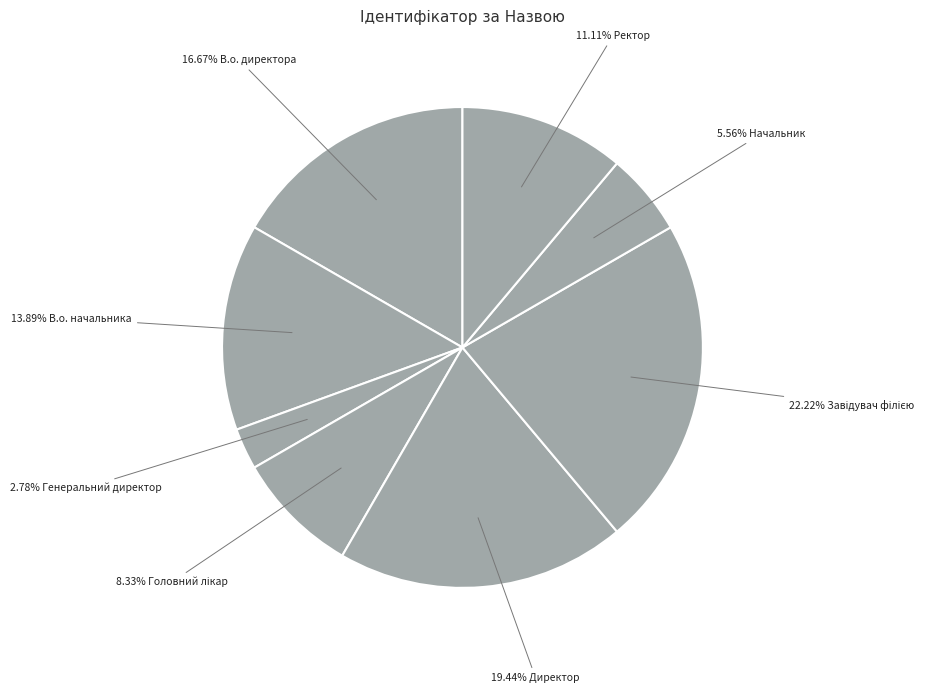

How many slices are in this pie chart?

8